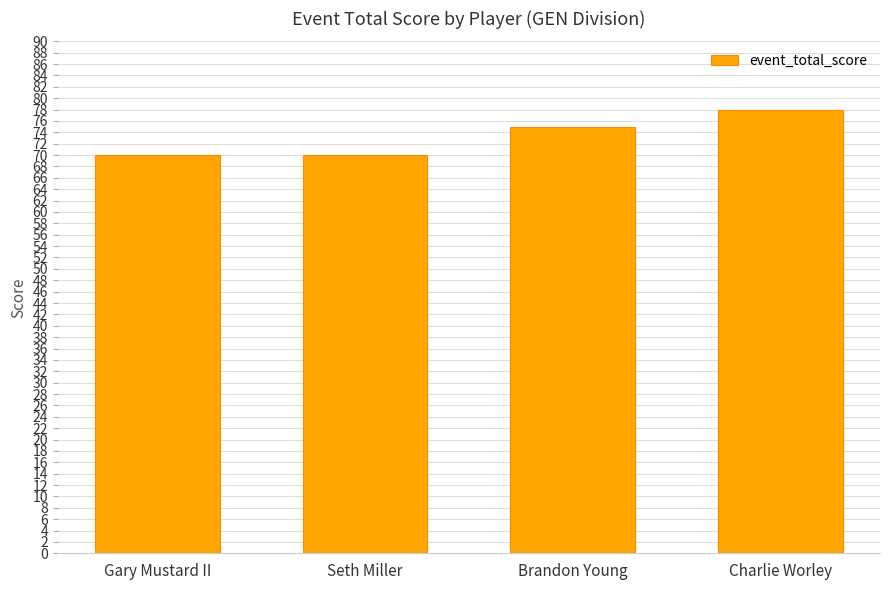

Is it true that the value at Seth Miller is 70?

True